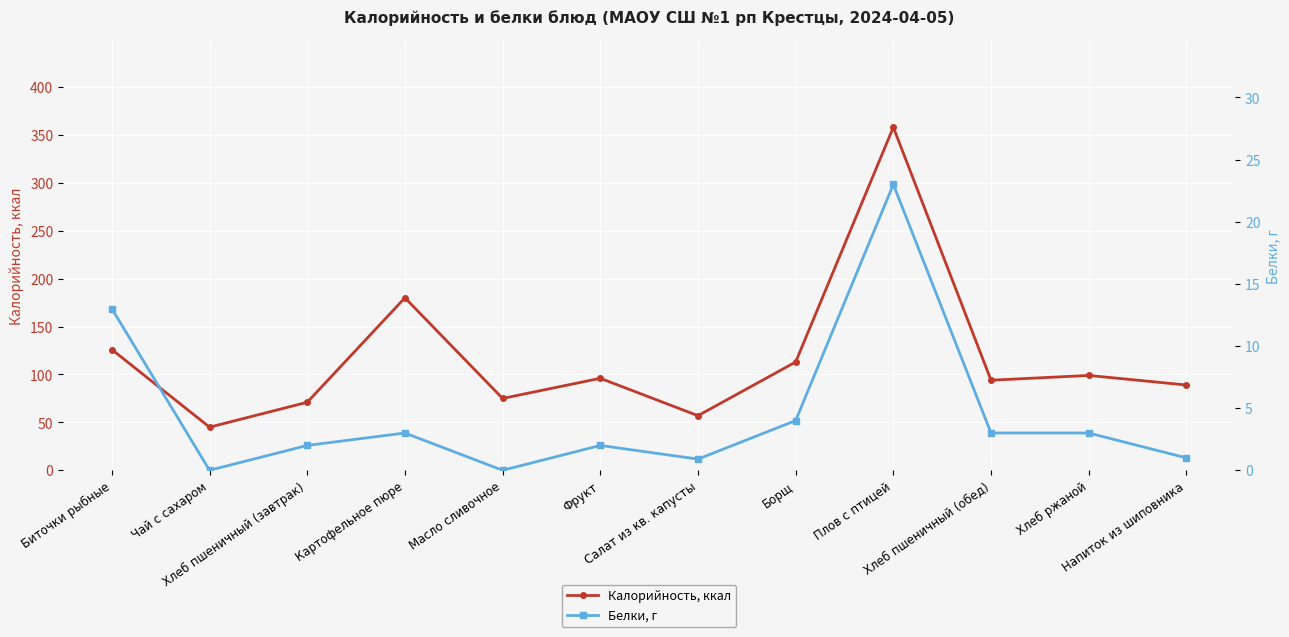

True or false: Калорийность, ккал and Белки, г intersect in this chart.

False